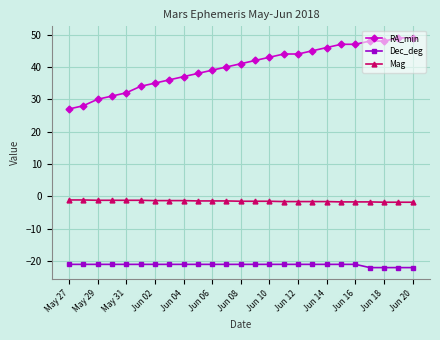

What is the value of the Mag point at the 17th from the left?

-1.6